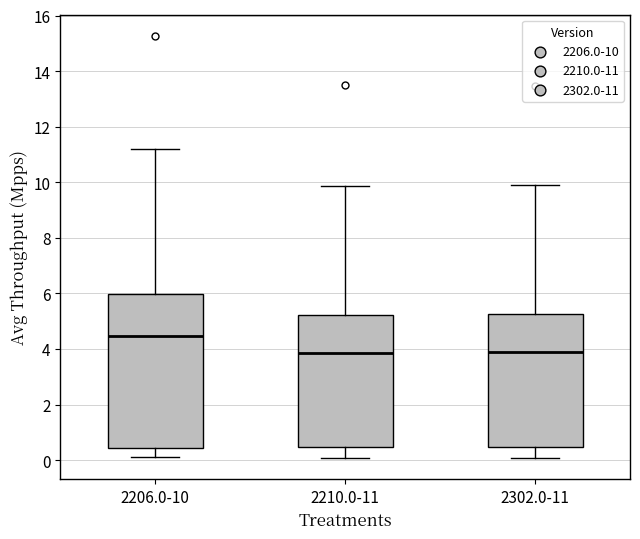

Which box is the tallest, from its lower edge to its upper edge?

2206.0-10